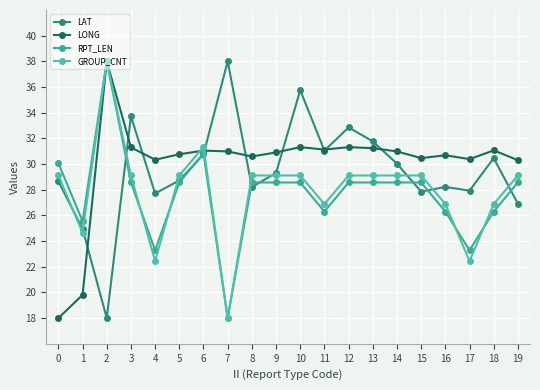

After their last crossing, which series has the higher values: LAT or RPT_LEN?

RPT_LEN